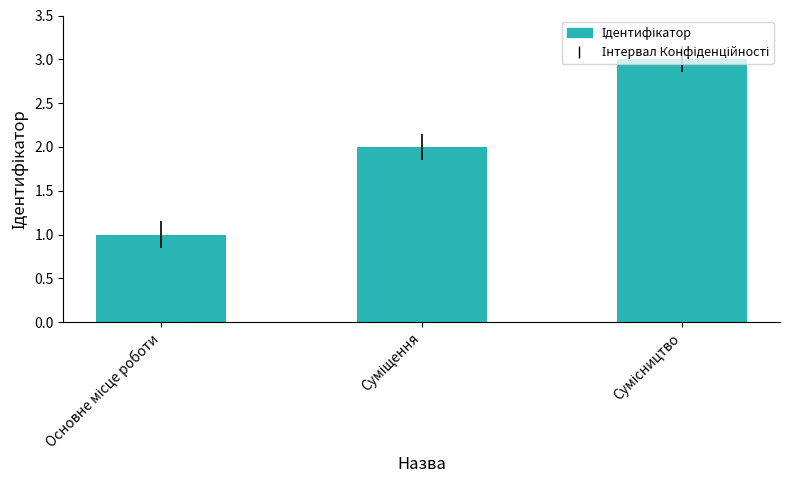

What is the maximum value shown in the chart?

3